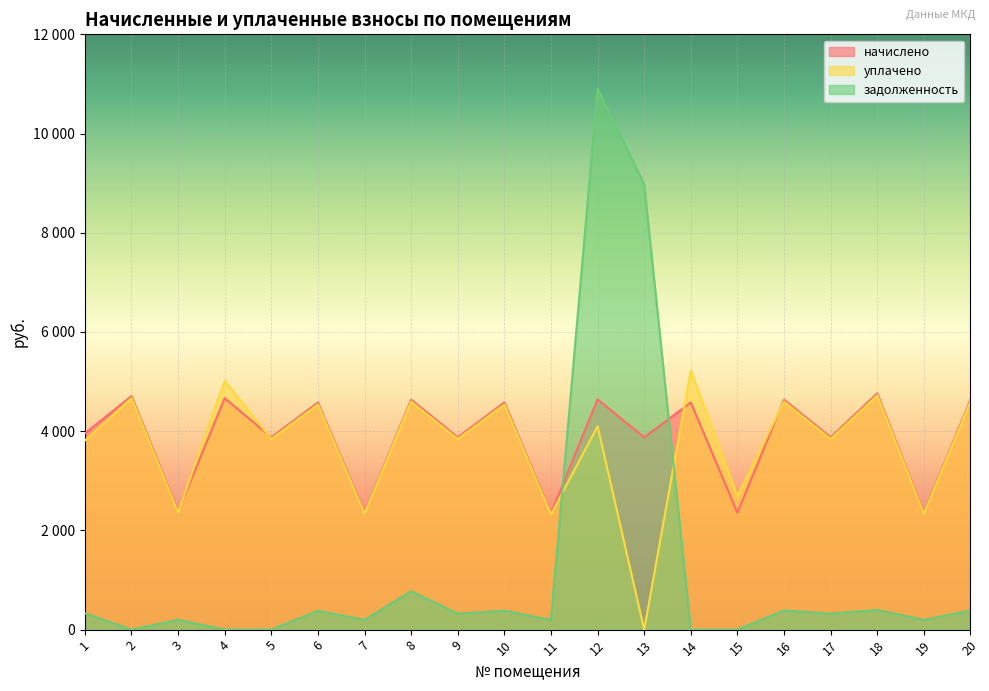

What are all the series names shown in the legend?

начислено, уплачено, задолженность